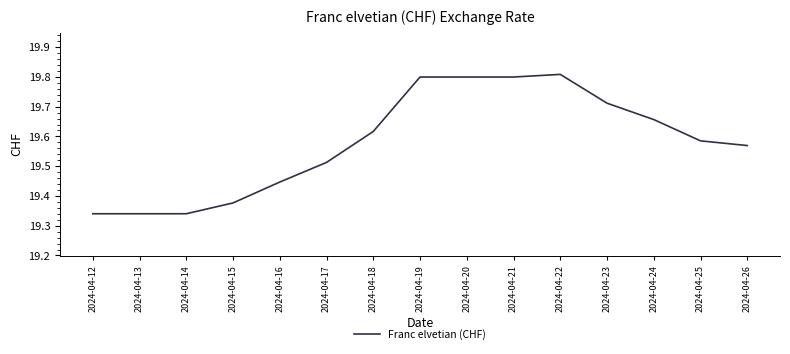

What is the ratio of the value at 2024-04-20 to the value at 2024-04-19?

1.0